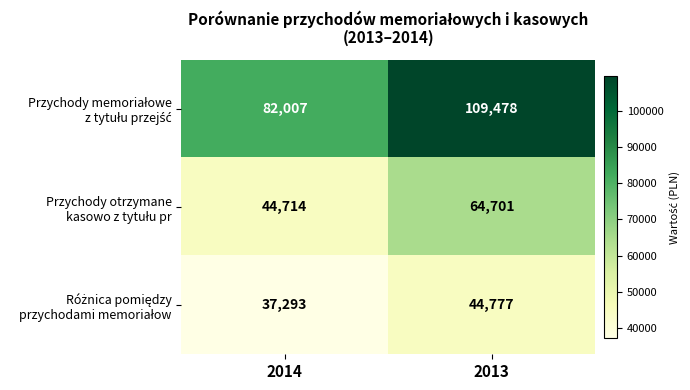

Count the number of data series in this chart.

3